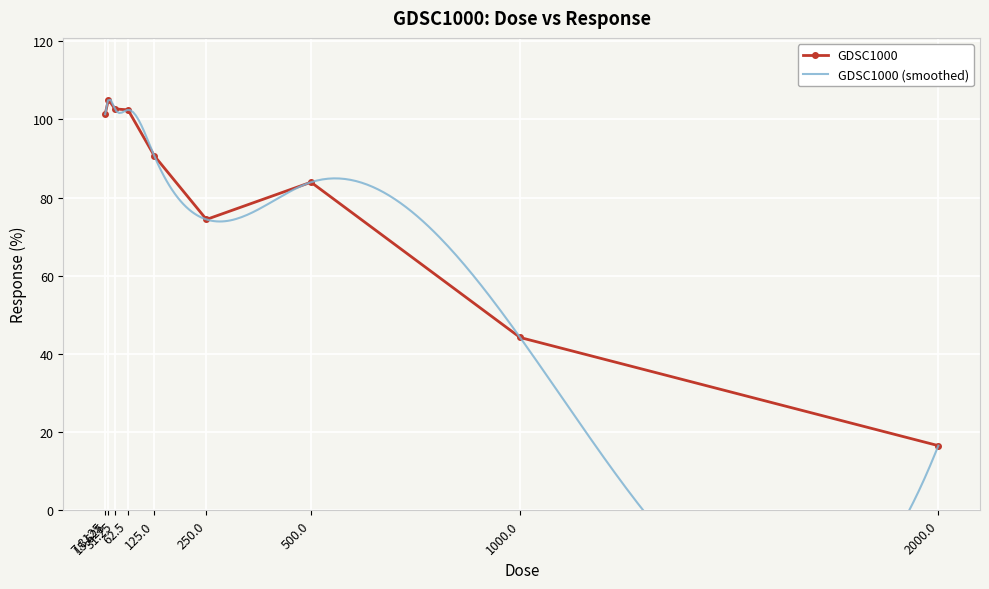

The chart shows a value of 18.0 at 1000.0. True or false?

False